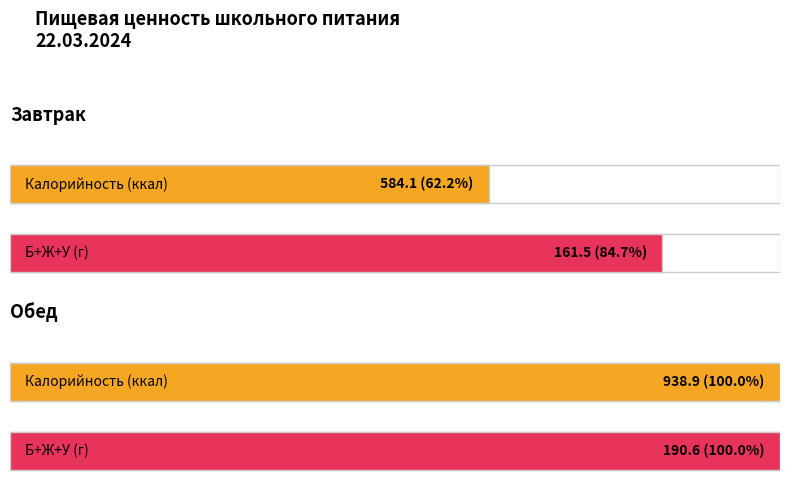

What is the sum of all Жиры values?

57.5